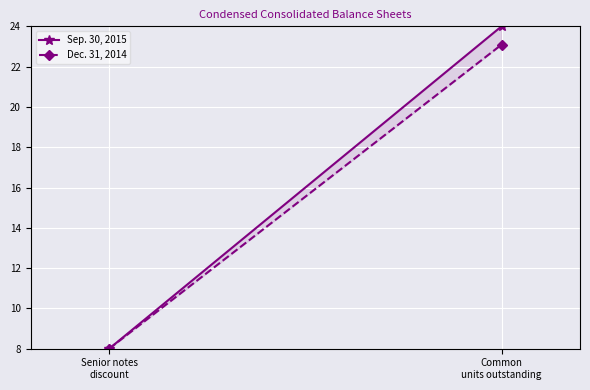

What is the label of the 2nd point from the right?

Senior notes
discount